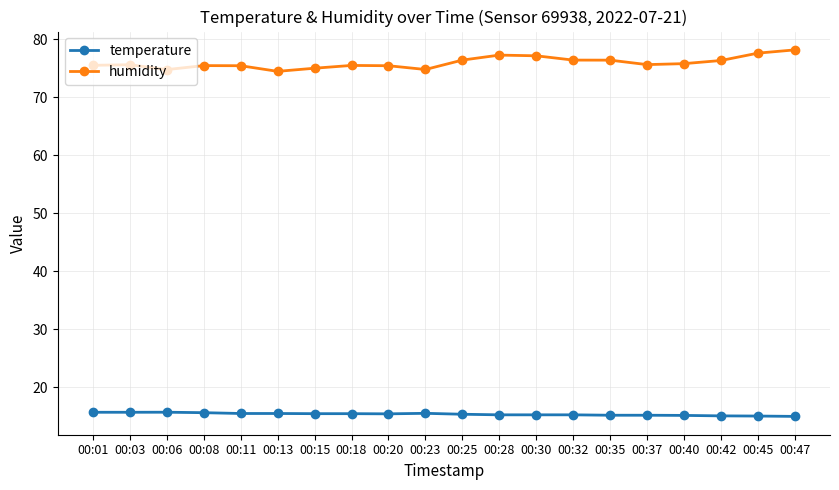

In humidity, how many points are higher than both neighbors (excluding endpoints)?

4